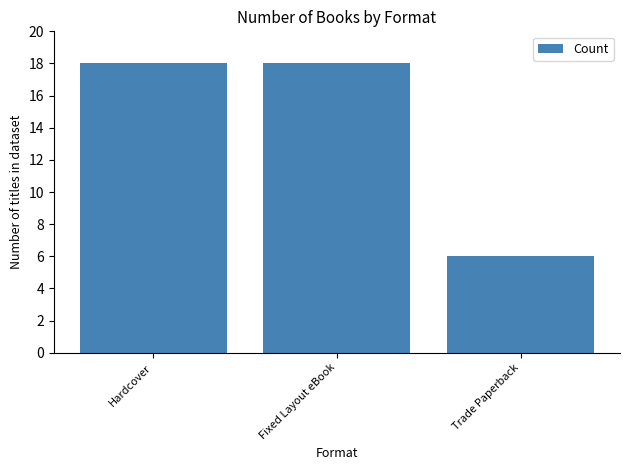

What is the approximate value at Hardcover, to the nearest 10?

20